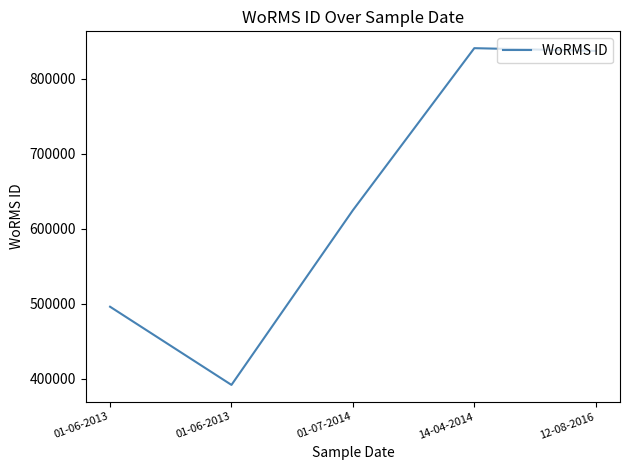

What is the change in value from 01-07-2014 to 14-04-2014?

+216176